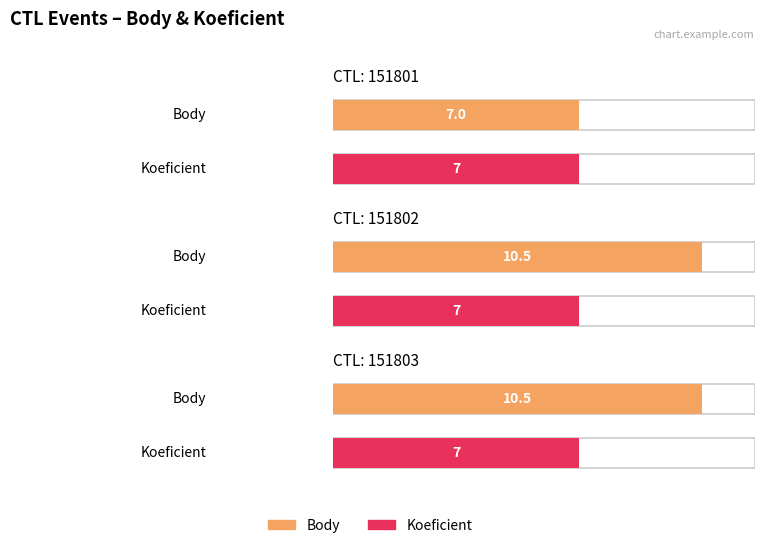

The value of Body at 151801 is 7.0. True or false?

True